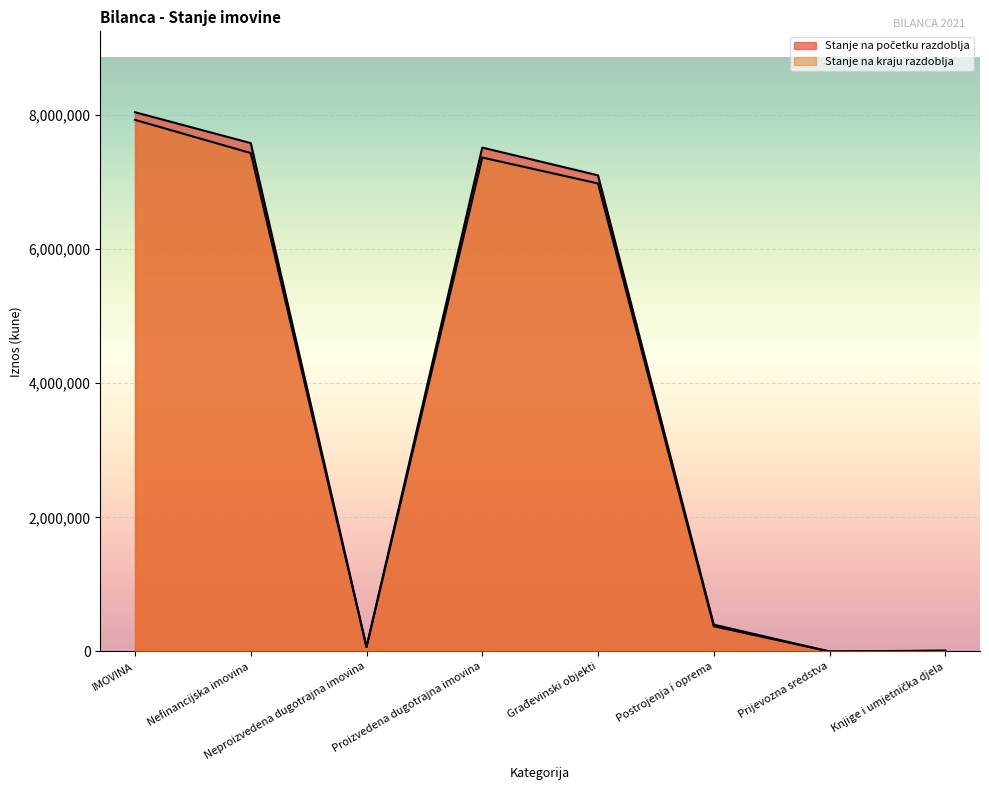

What value does the Stanje na kraju razdoblja series have at Građevinski objekti?

6977389